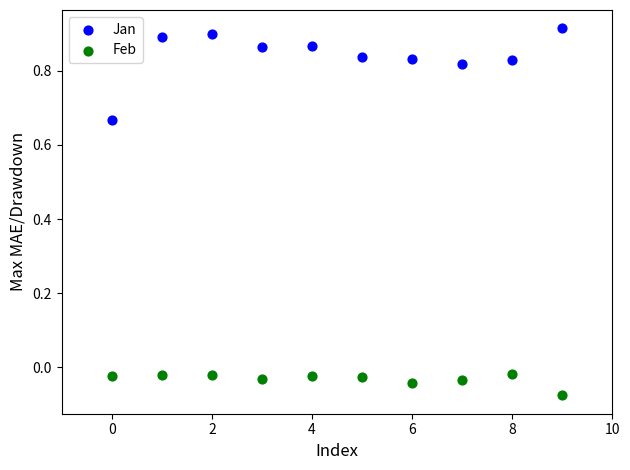

Which series has the largest Y range (max minus min)?

Jan